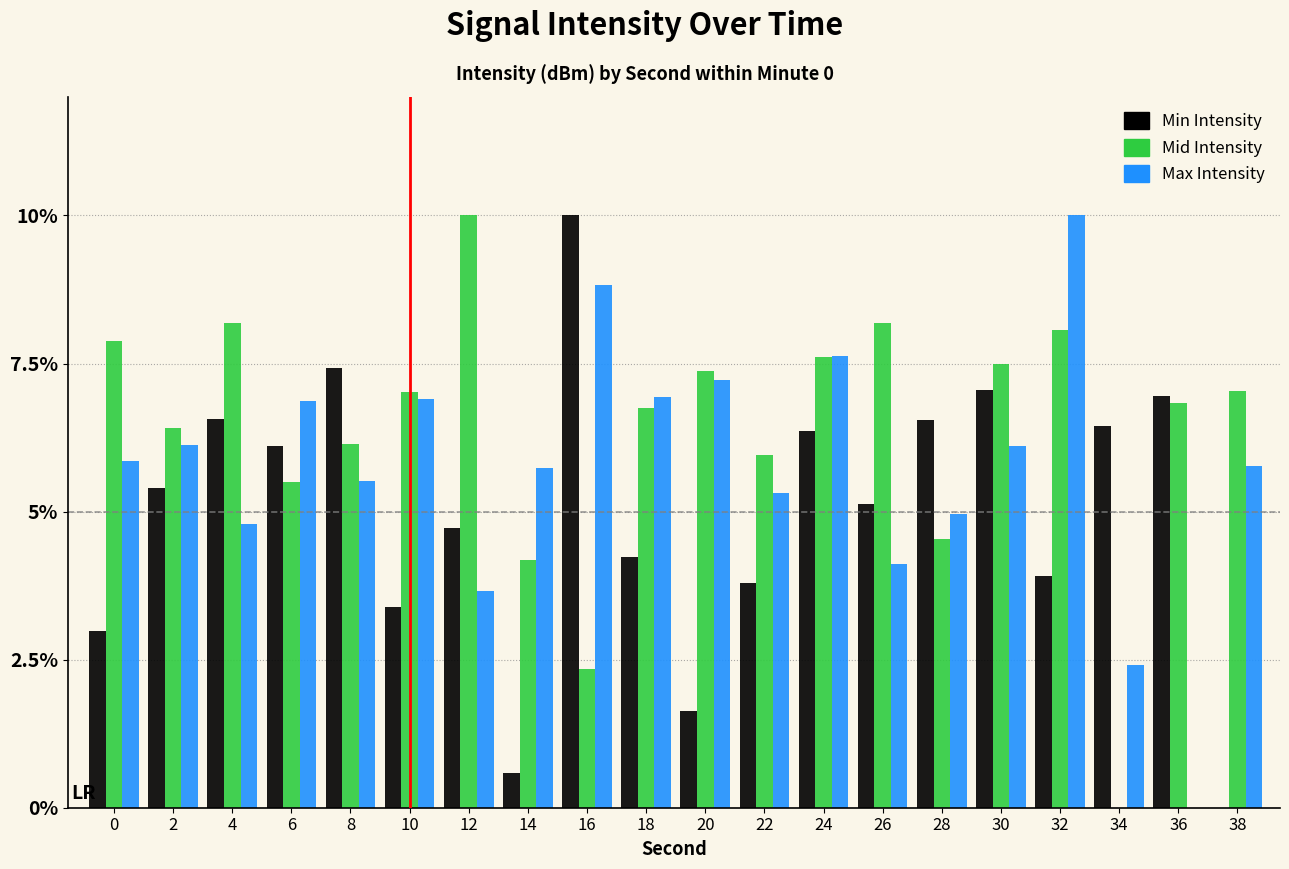

How many distinct data groups are displayed?

3